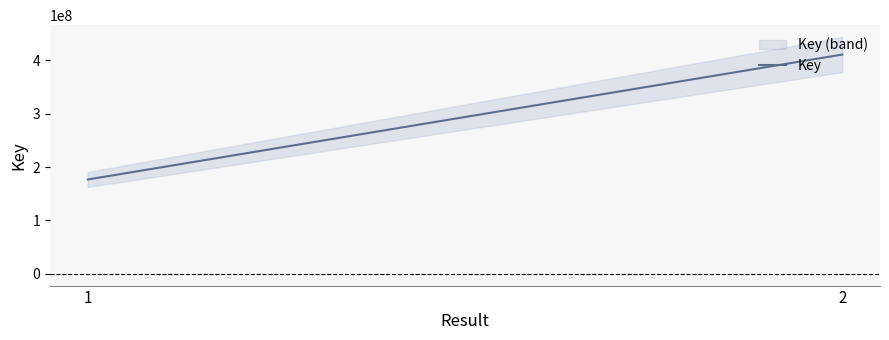

Which category has the lowest value across all series?

1